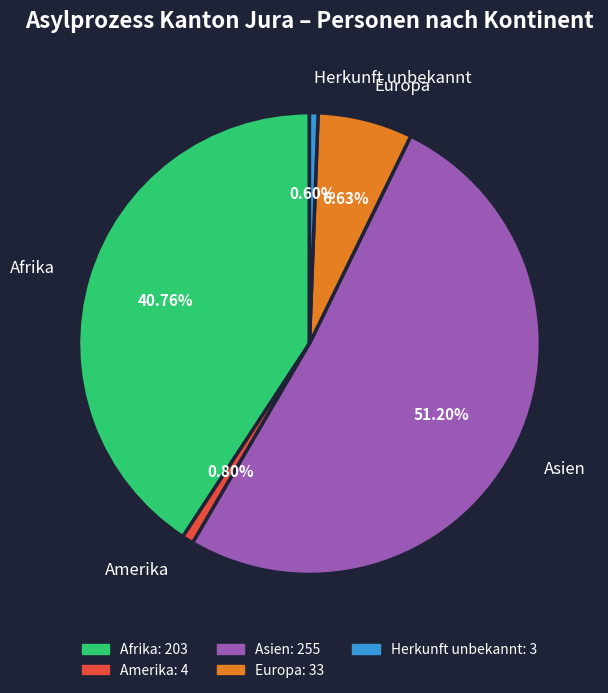

Which slice is the largest?

Asien